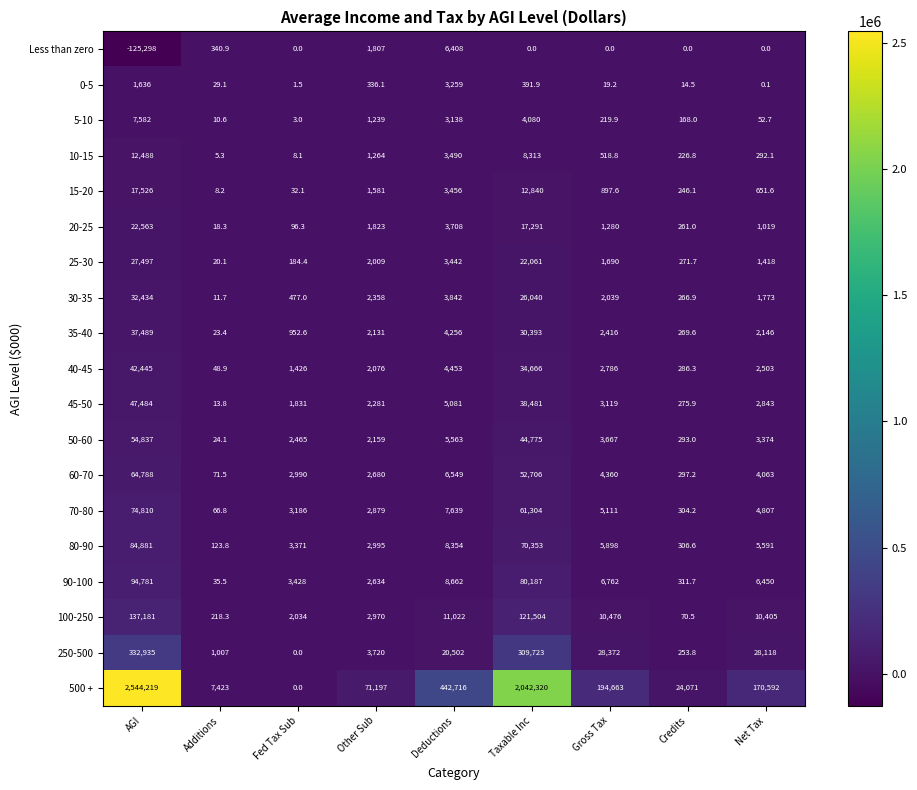

How many data points does each series have?

9